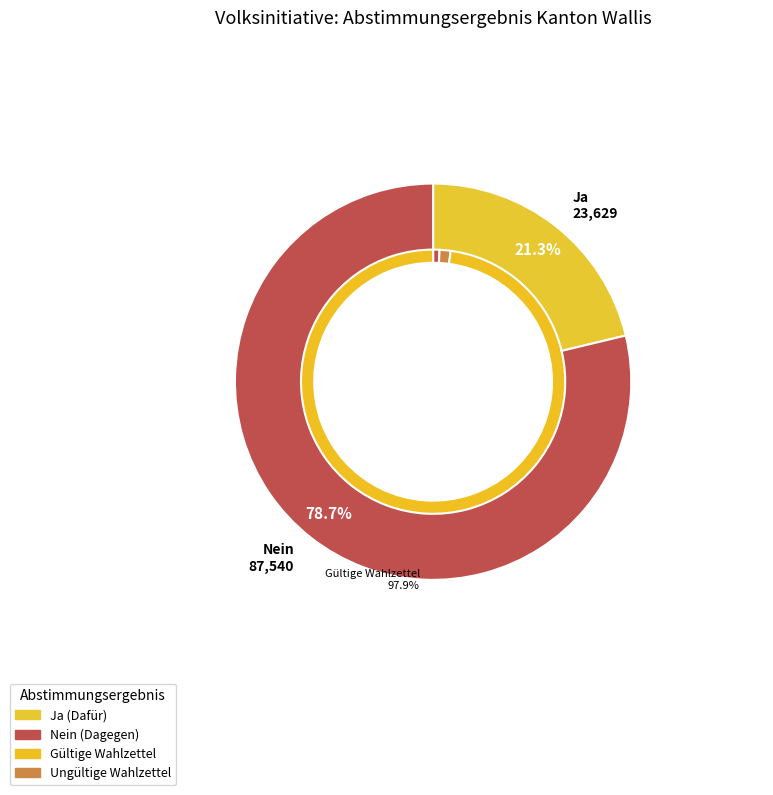

To the nearest percent, what percentage of the pie is Ja?

21%